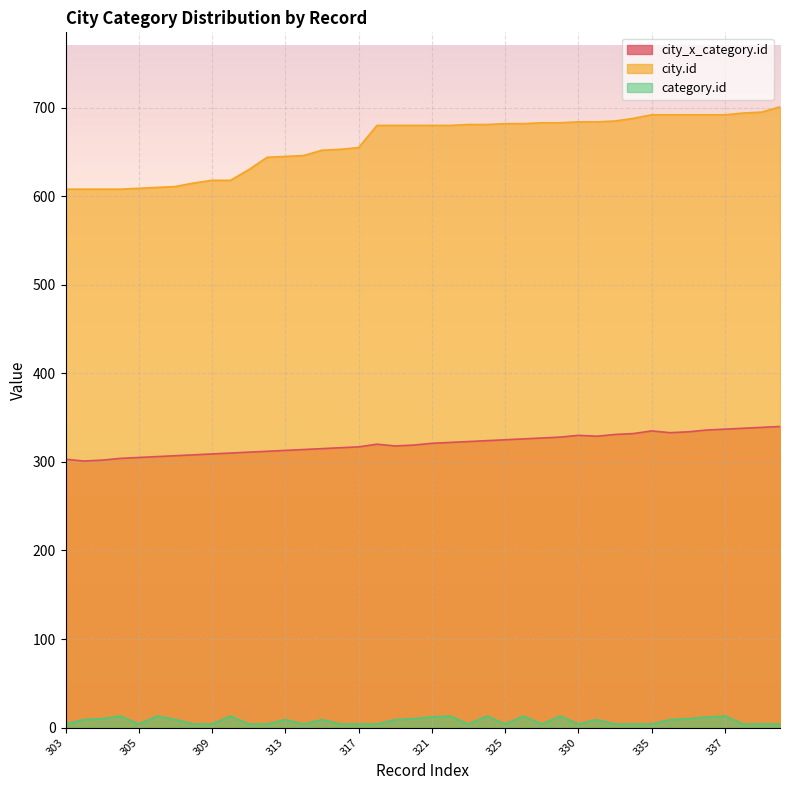

How many distinct data groups are displayed?

3